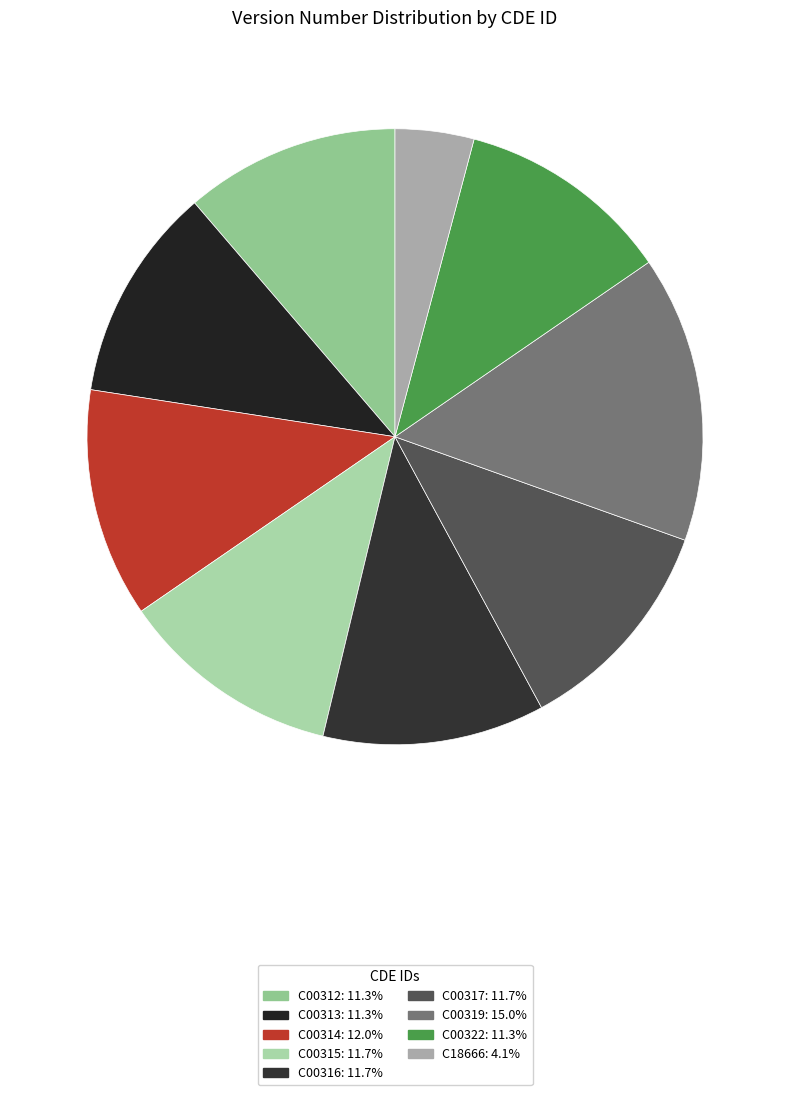

Count the number of slices in the pie.

9